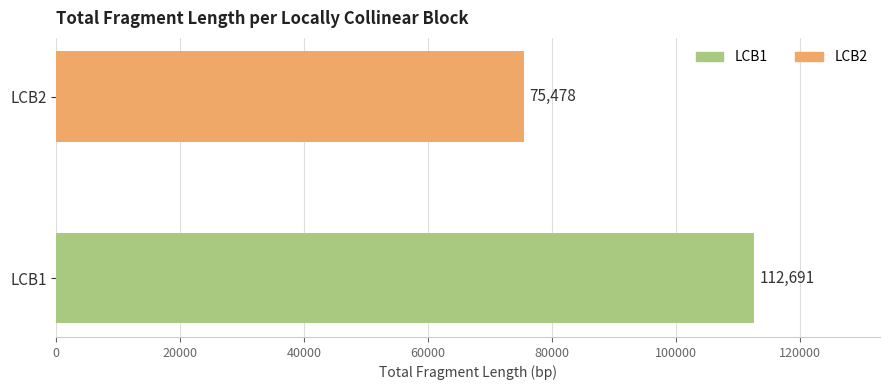

List the labels in order of value, smallest first.

LCB2, LCB1